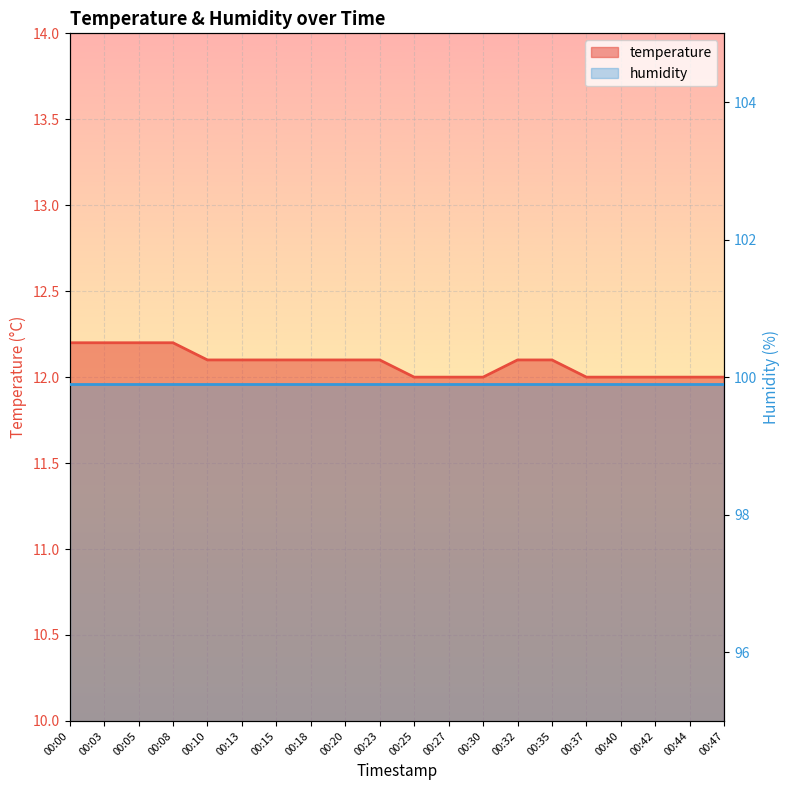

What is the value of the 3rd point from the left?

12.2